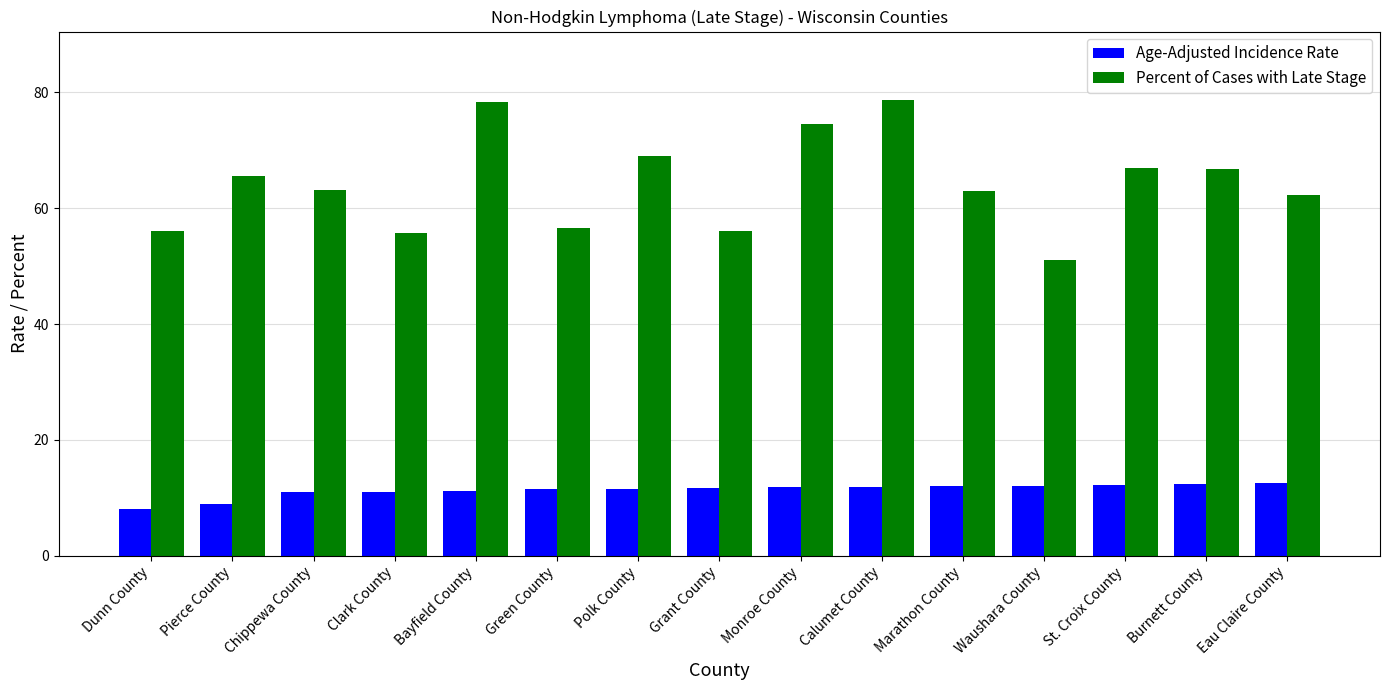

Rank the series by their maximum value, from highest to lowest.

Percent of Cases with Late Stage, Age-Adjusted Incidence Rate